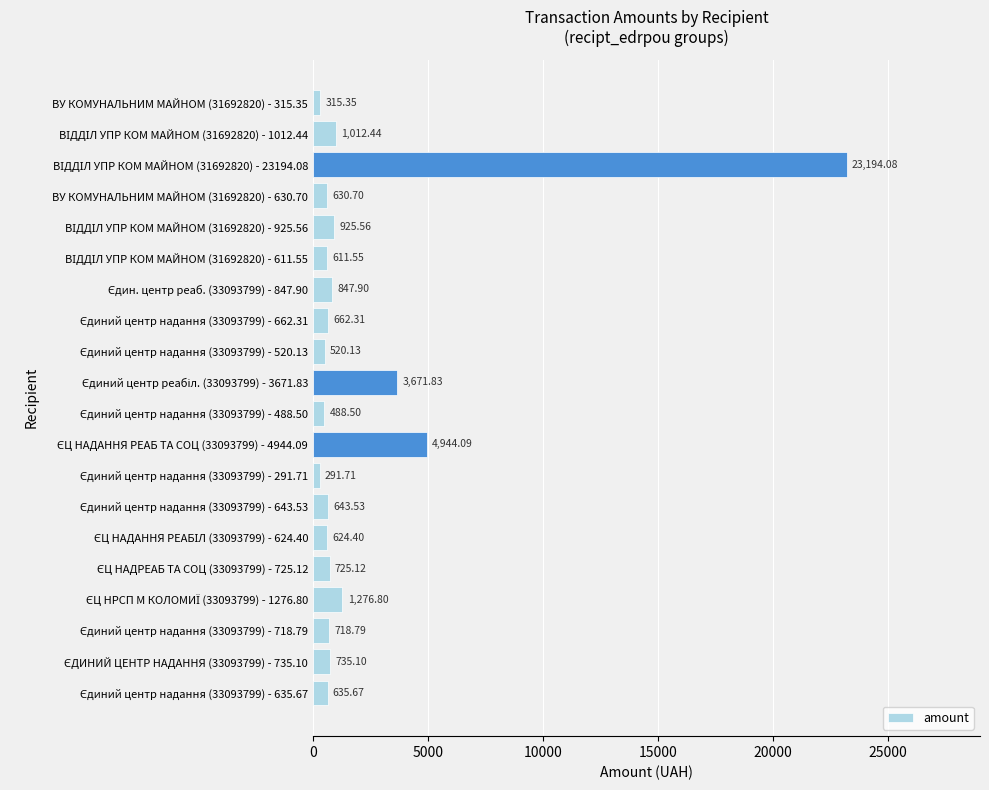

What is the average value?

2173.8